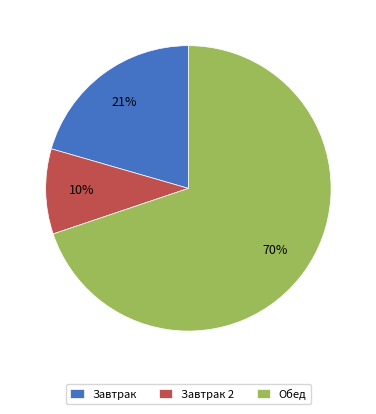

How many segments does this pie chart have?

3